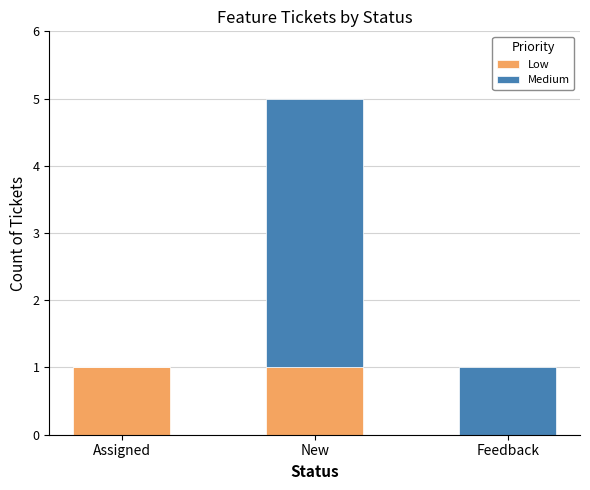

How many data points does each series have?

3